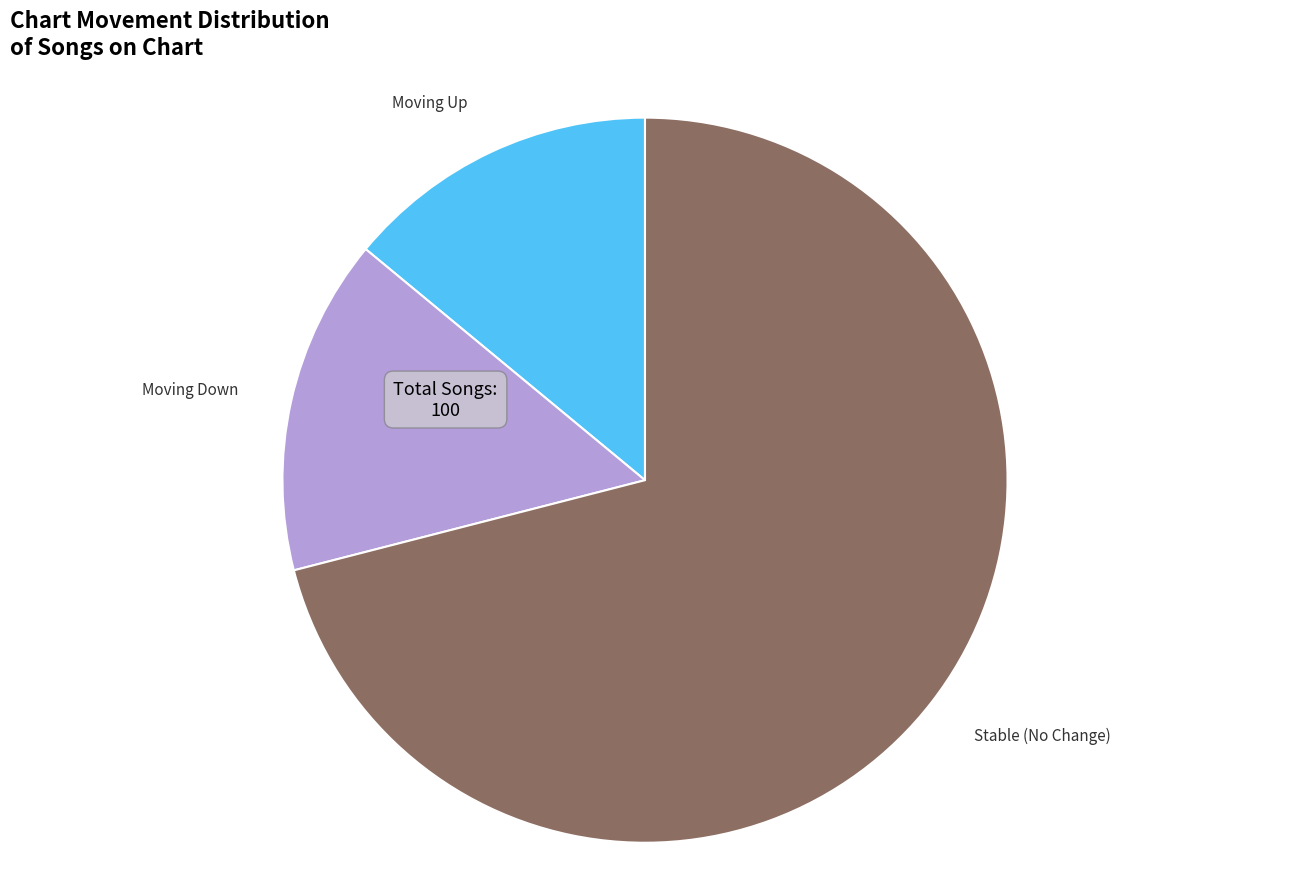

How many slices are in this pie chart?

3